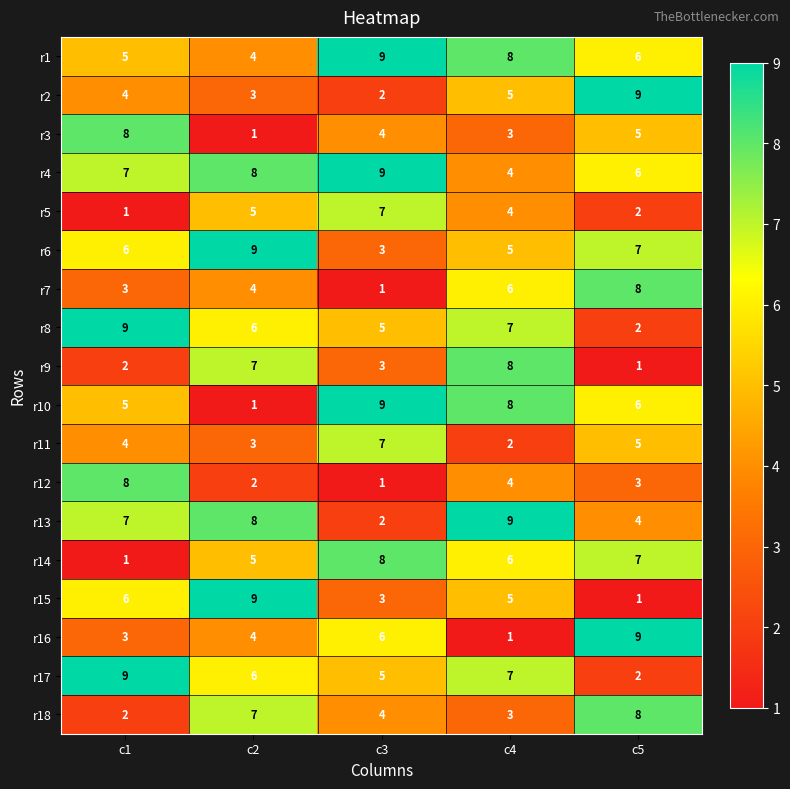

Read the r17 value at c4.

7